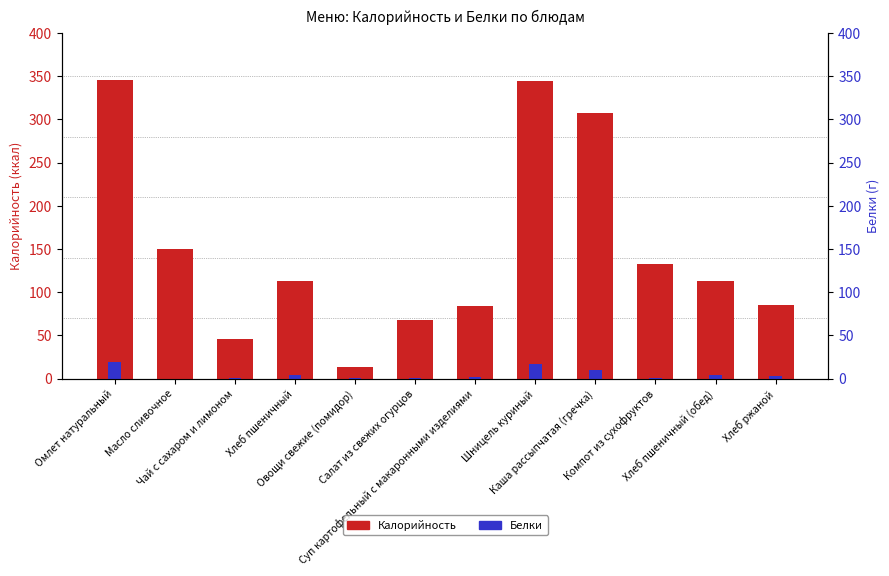

At which label is Белки closest to 9?

Каша рассыпчатая (гречка)